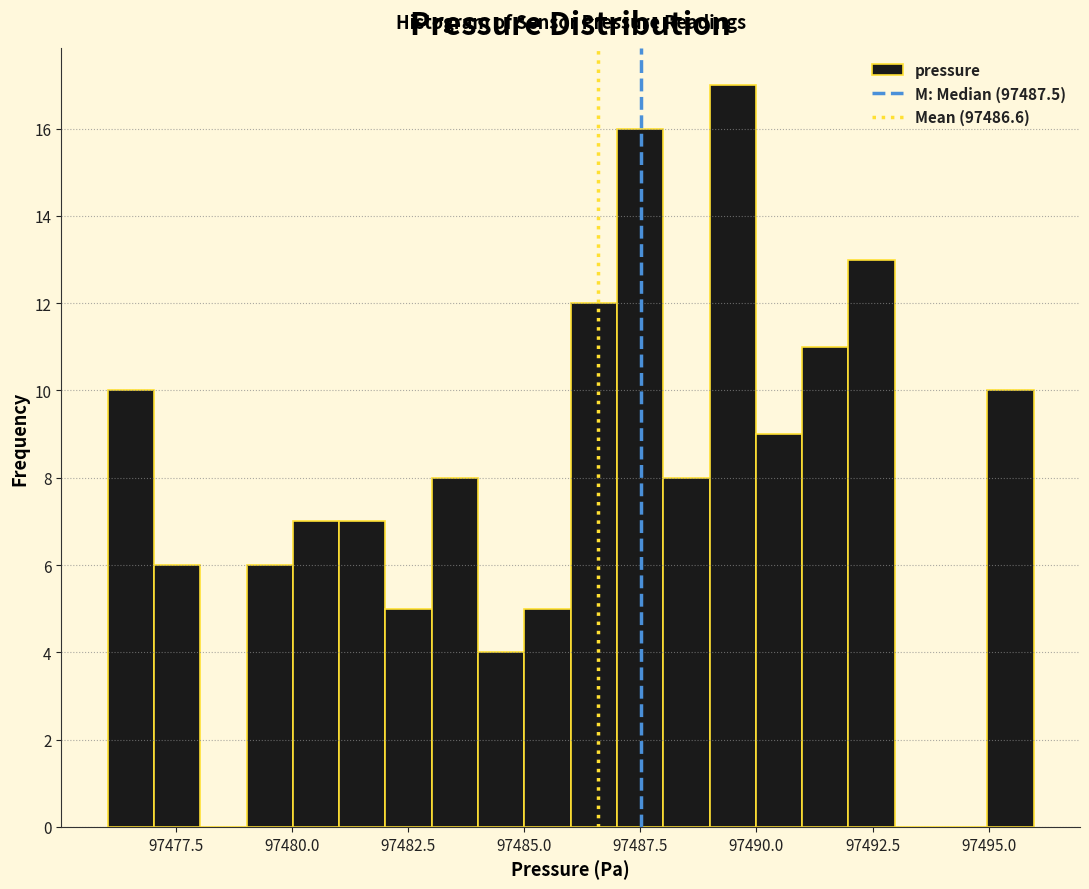

Around what value on the x-axis is the tallest bar? Give the approximate position of its centre, as read against the axis.

97489.5